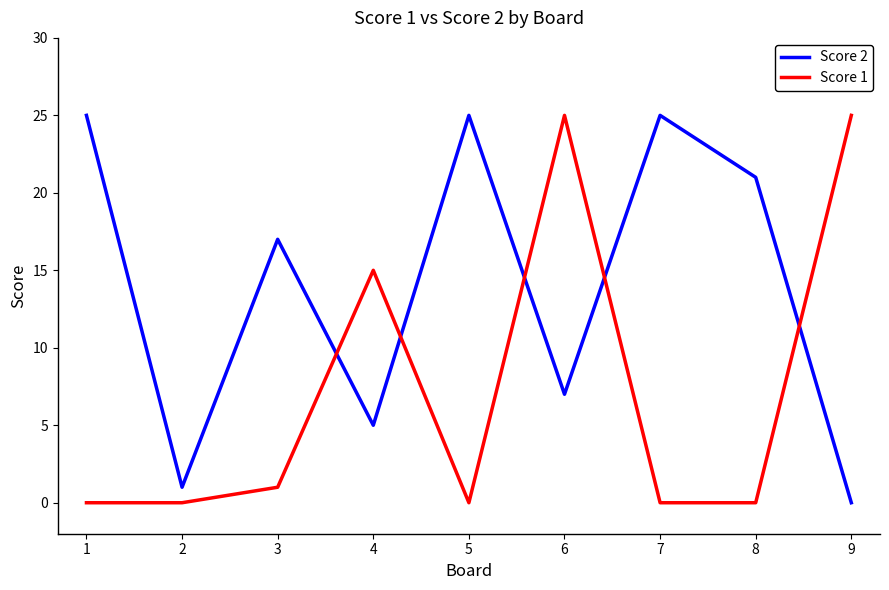

The value of Score 2 at 8 is 21. True or false?

True